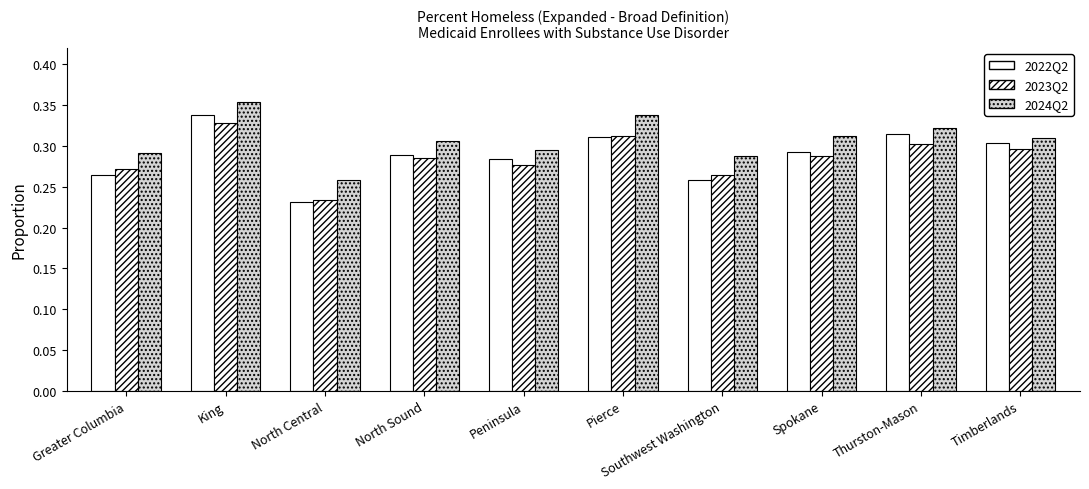

What is the average value of the 2024Q2 series?

0.3